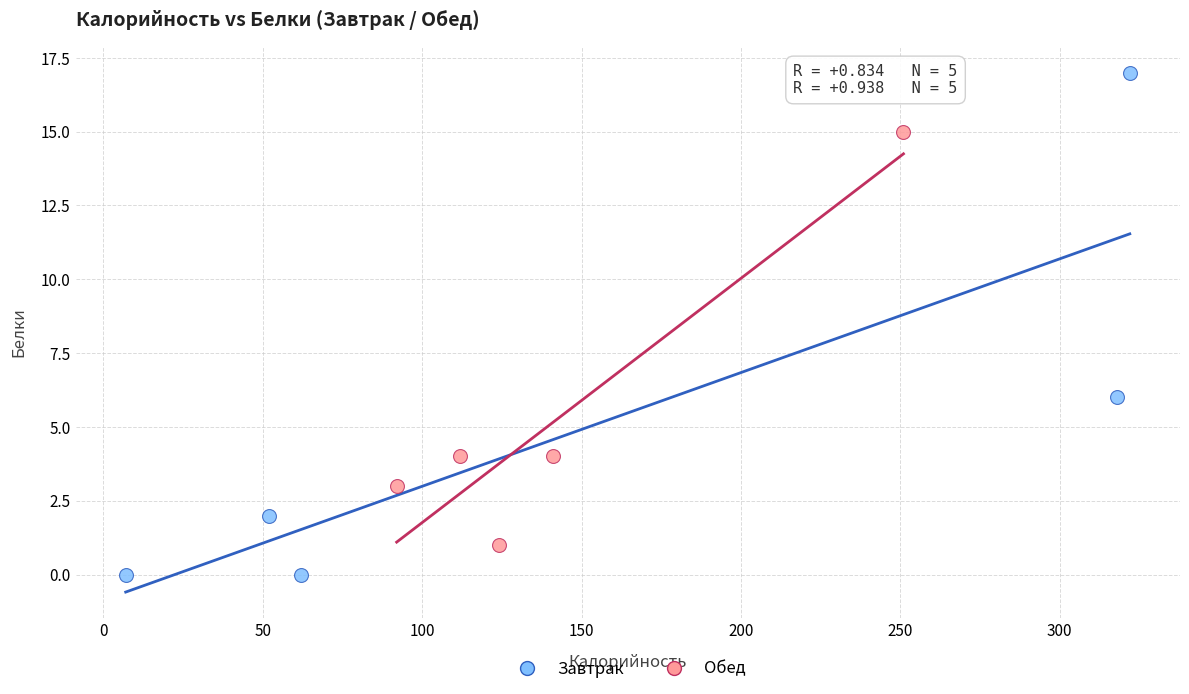

Which series contains the lowest Y value?

Завтрак